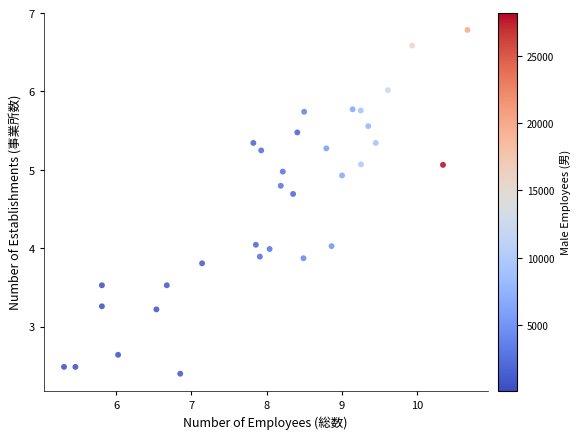

What is the range of Y values (max minus min)?

4.4